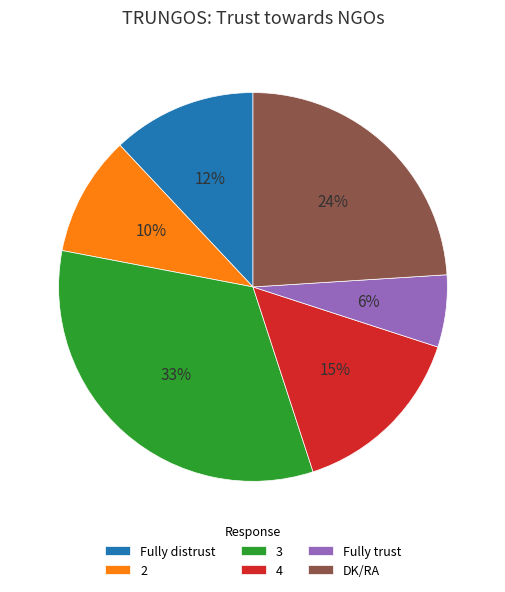

The 3 slice represents 48% of the pie. True or false?

False